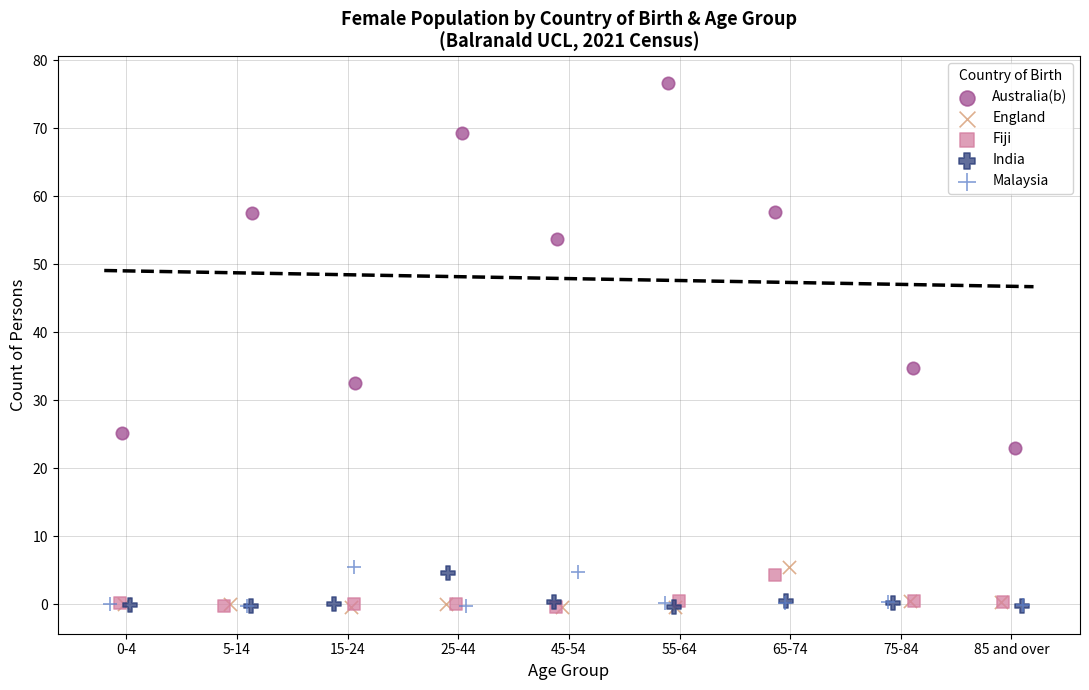

Which series has the largest Y range (max minus min)?

Australia(b)